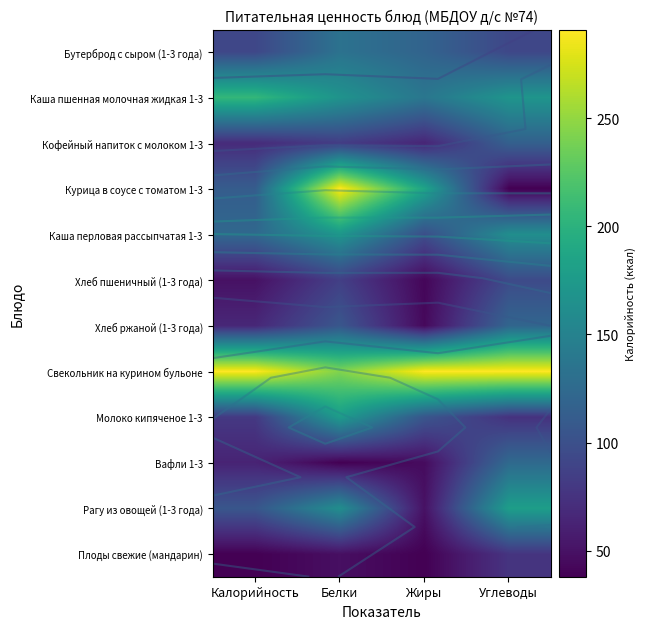

Which series has the largest total across all categories?

Свекольник на курином бульоне